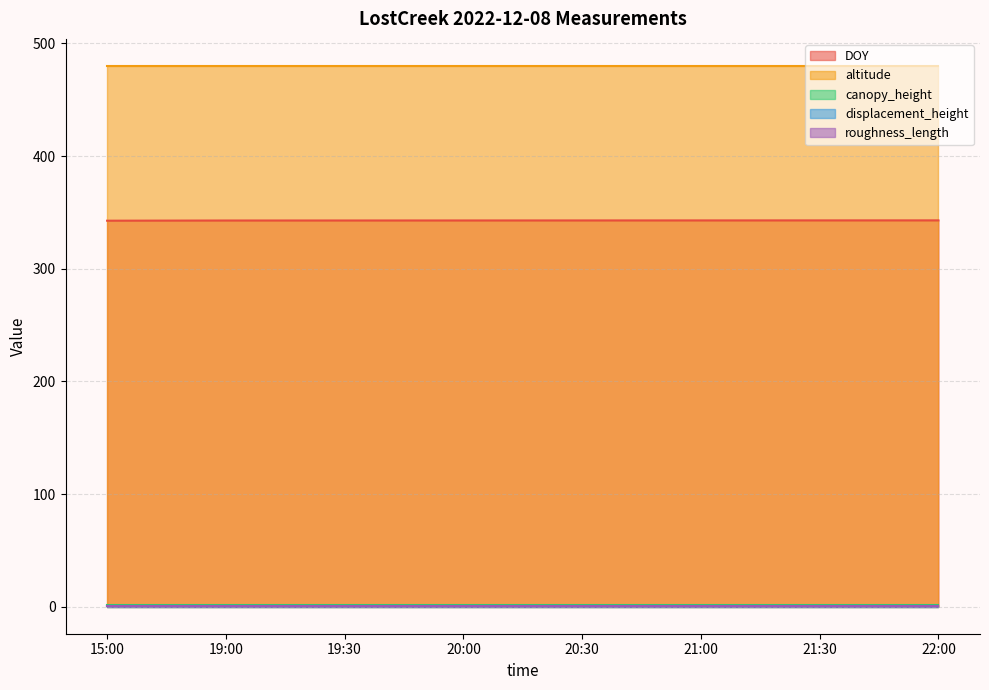

What is the spread (max minus min) of values at 20:00?

479.8